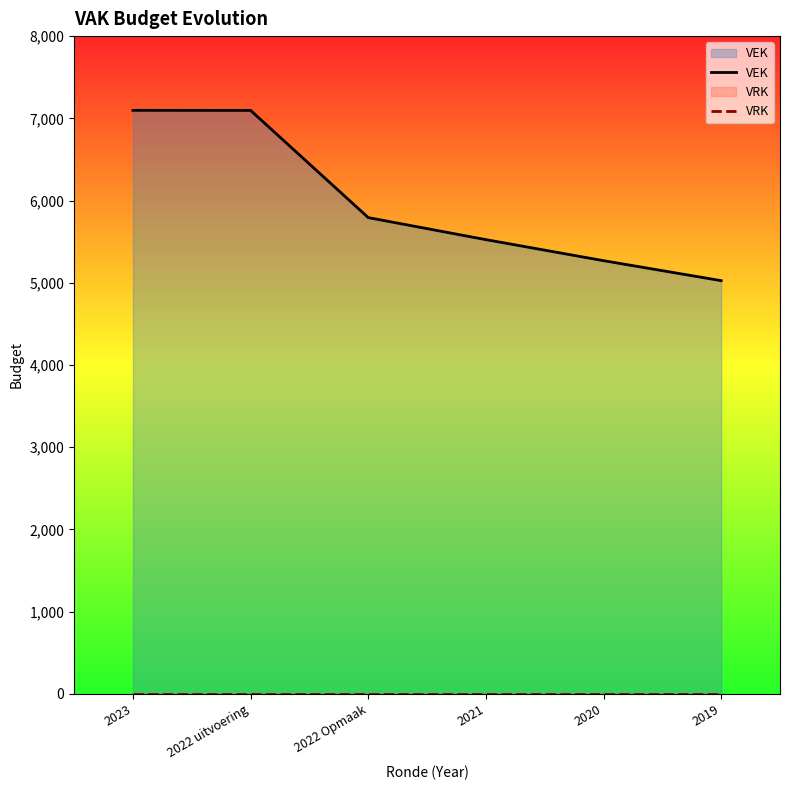

True or false: VEK and VRK intersect in this chart.

False